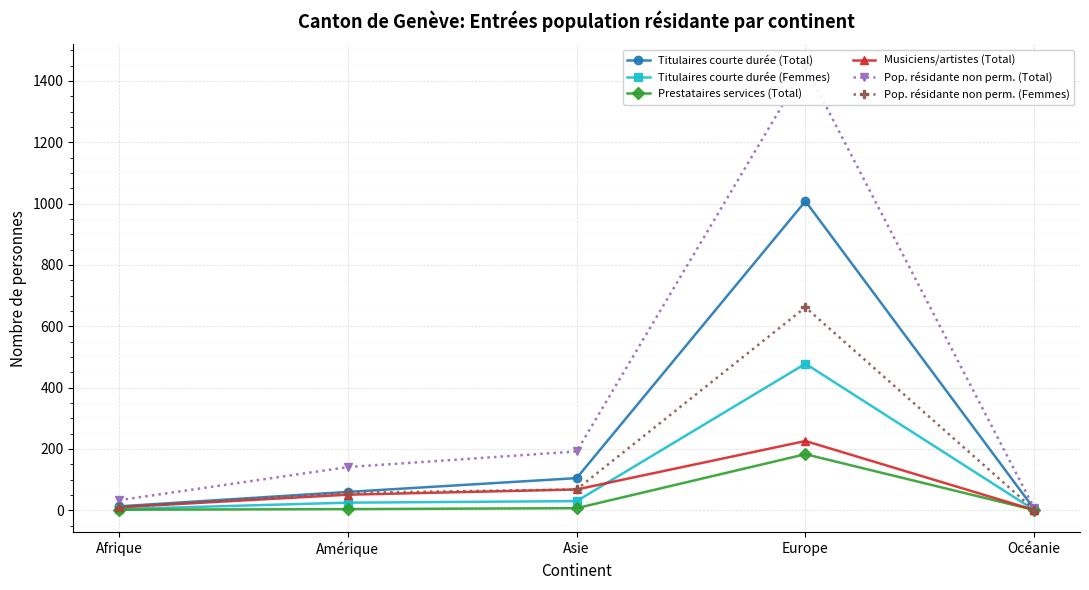

Reading right to left, transcribe all the data shown in this chart.

Titulaires courte durée (Total): Océanie=4	Europe=1008	Asie=105	Amérique=60	Afrique=13
Titulaires courte durée (Femmes): Océanie=1	Europe=478	Asie=30	Amérique=25	Afrique=4
Prestataires services (Total): Océanie=1	Europe=183	Asie=7	Amérique=4	Afrique=2
Musiciens/artistes (Total): Océanie=1	Europe=226	Asie=68	Amérique=51	Afrique=10
Pop. résidante non perm. (Total): Océanie=7	Europe=1447	Asie=192	Amérique=141	Afrique=33
Pop. résidante non perm. (Femmes): Océanie=2	Europe=662	Asie=68	Amérique=57	Afrique=10